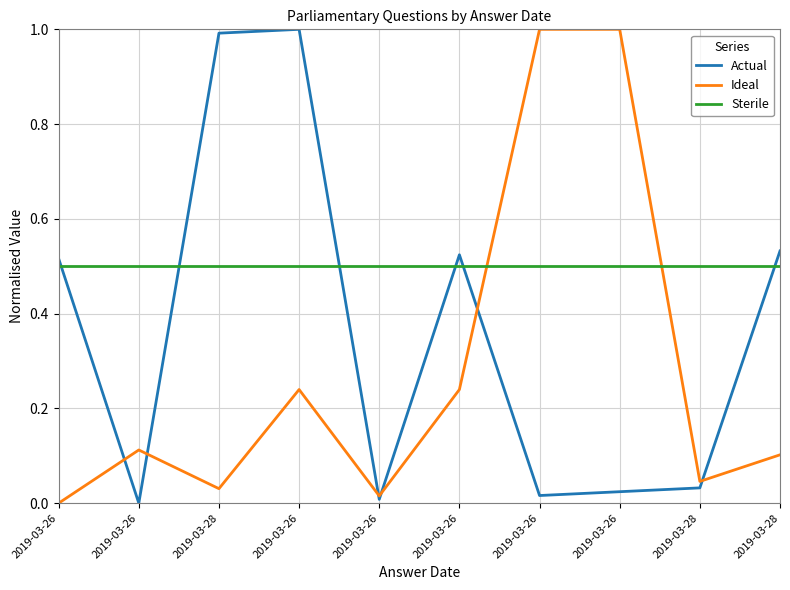

True or false: Sterile has more than 2 points higher than both neighbors.

False